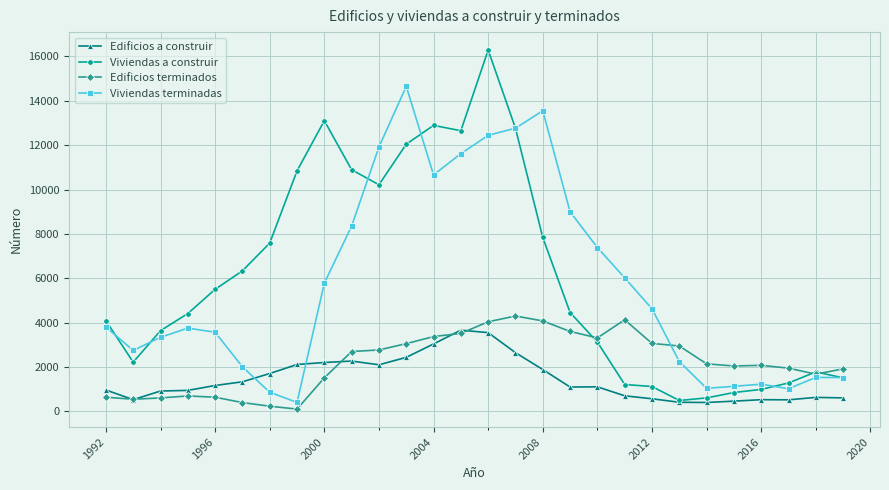

What is the maximum value for Viviendas terminadas?

14652